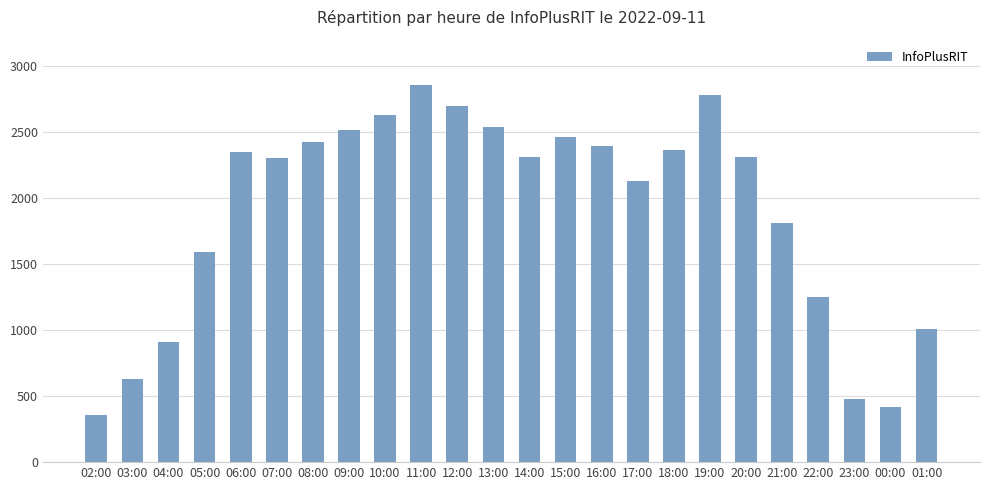

What is the smallest value displayed?

354